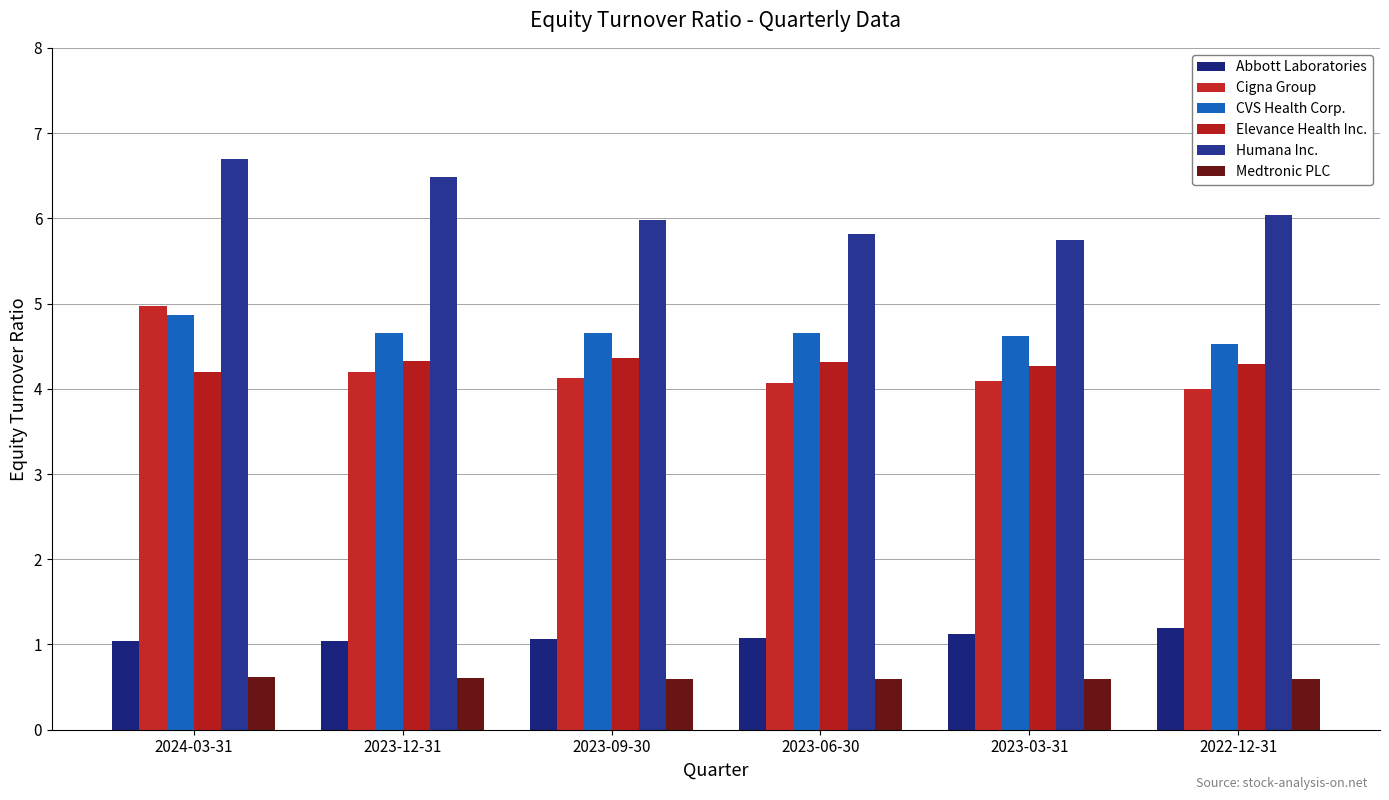

Which category has the highest value in the Humana Inc. series?

2024-03-31